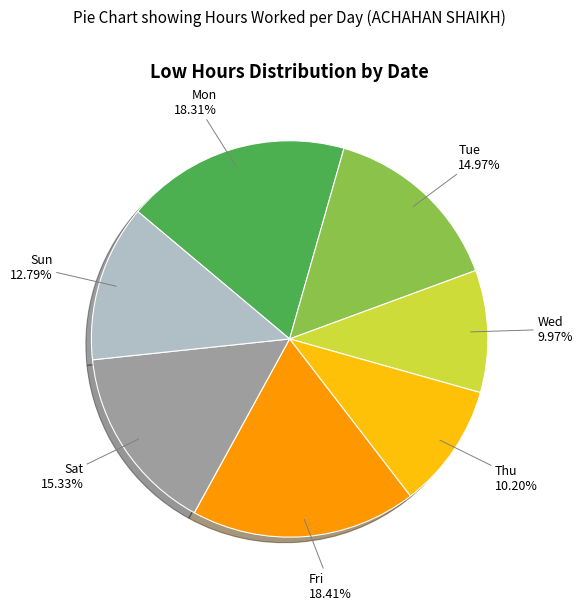

Does any single category account for the majority?

No